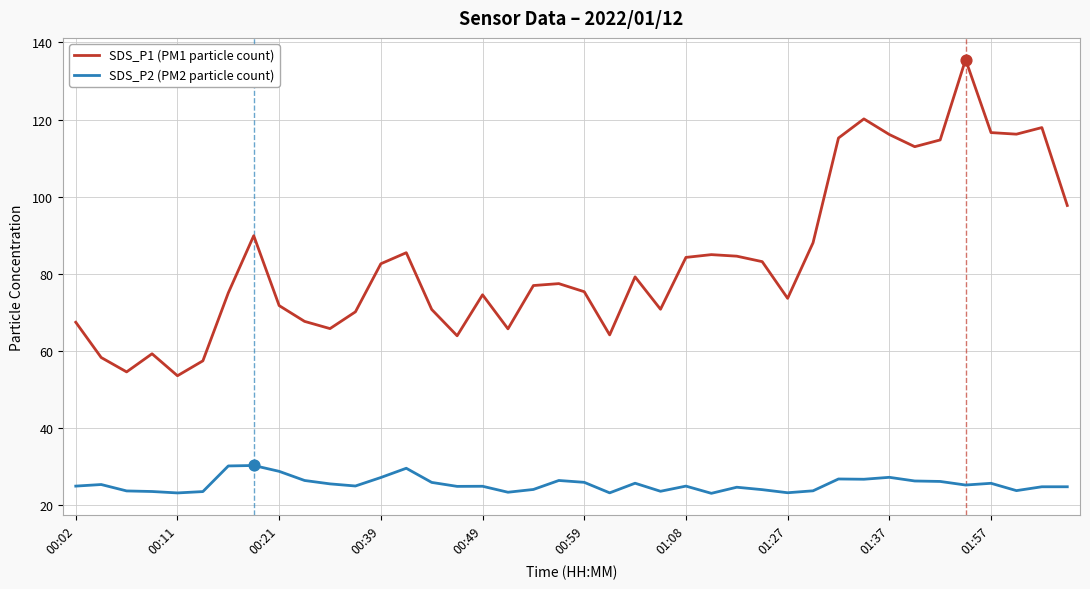

What is the highest value of the SDS_P1 (PM1 particle count) series?

135.6